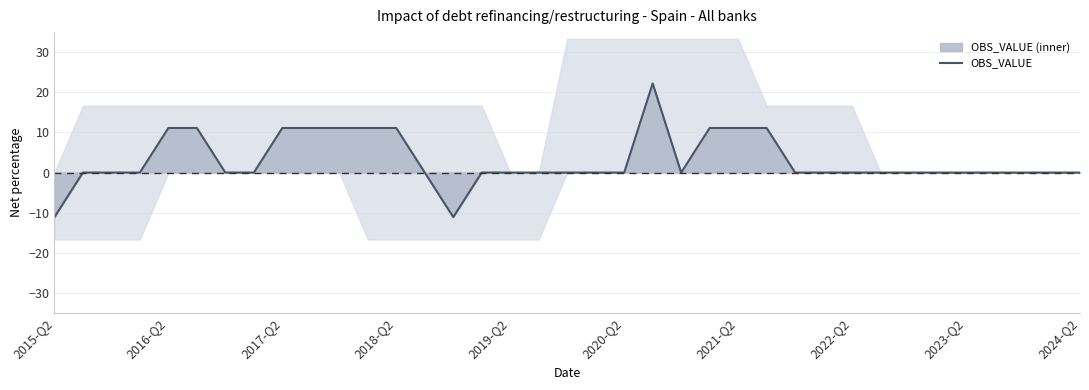

How many data points are less than 0?

2